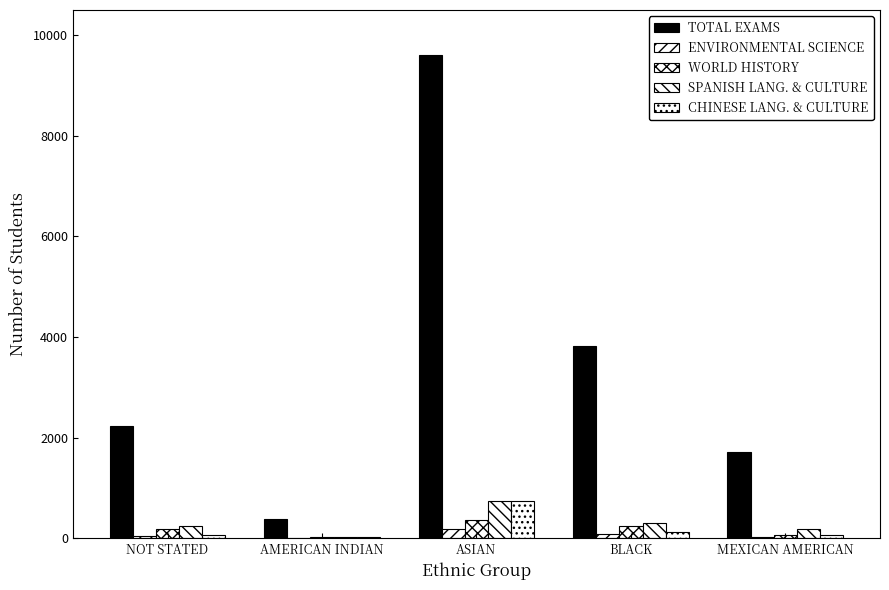

Does the chart contain stacked bars?

No